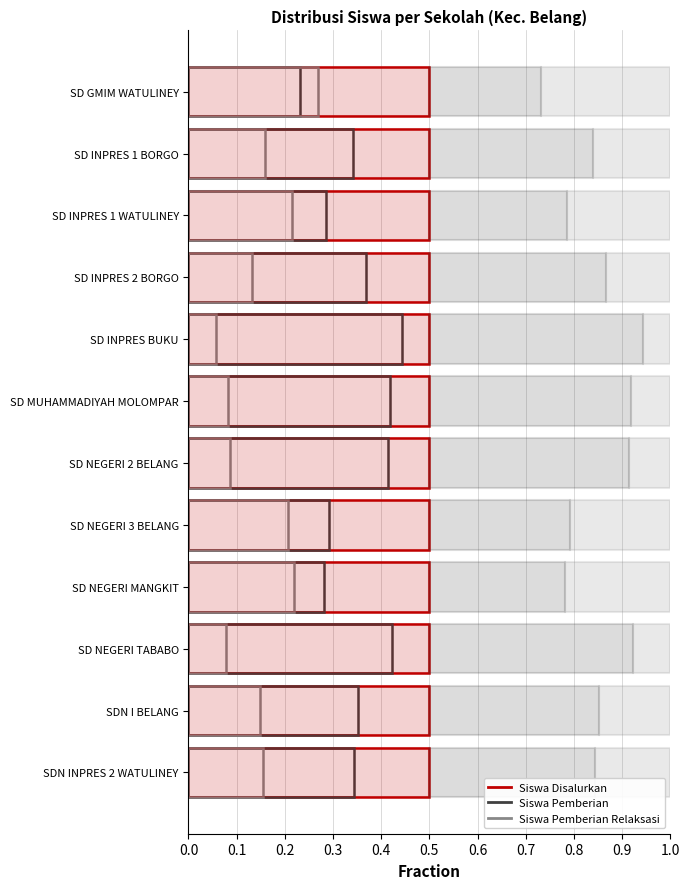

At how many categories does at least one series exceed 0?

12